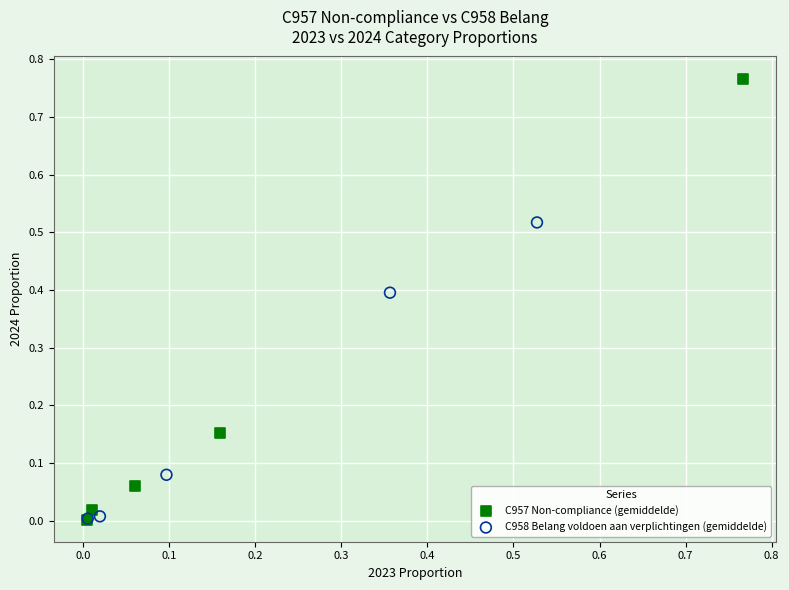

Which series contains the highest Y value?

C957 Non-compliance (gemiddelde)